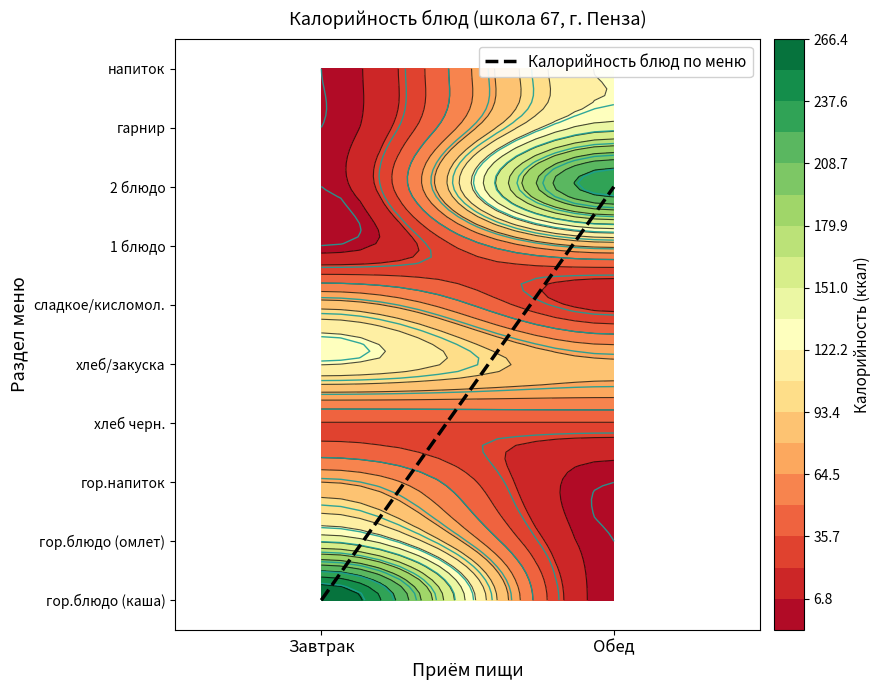

Which has a higher value, Обед or Завтрак?

Обед